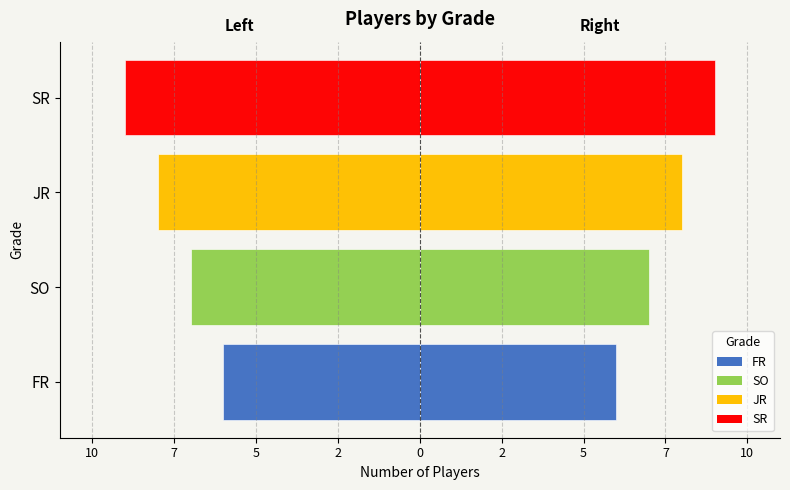

What is the value of the Left (mirrored) bar at the 1st from the left?

-6